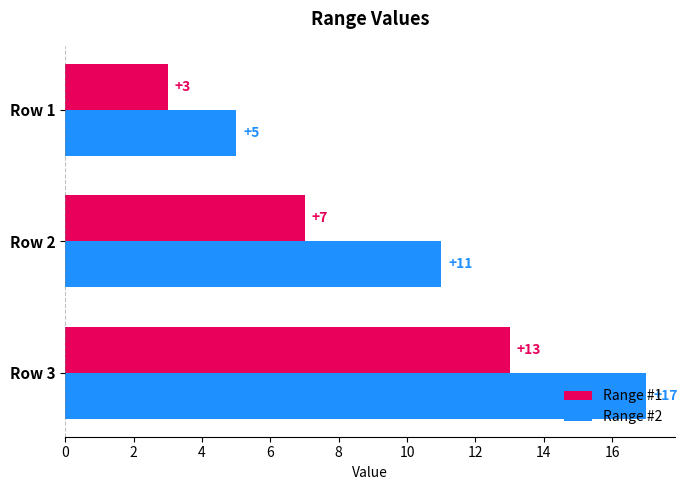

What is the difference between the maximum and minimum values in the Range #2 series?

12